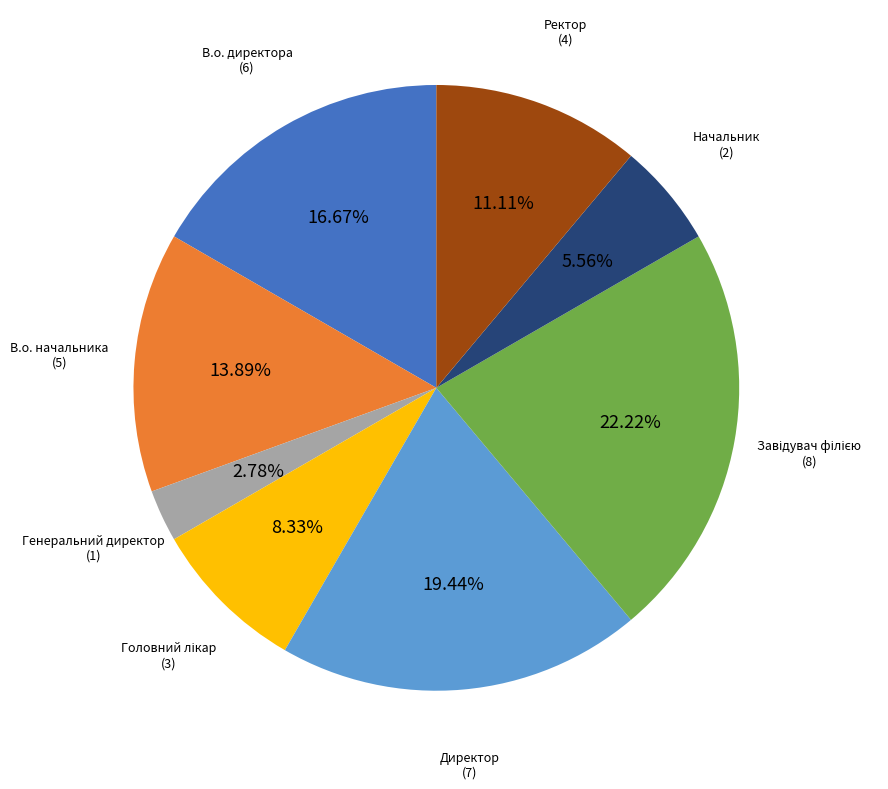

Does any single category account for the majority?

No